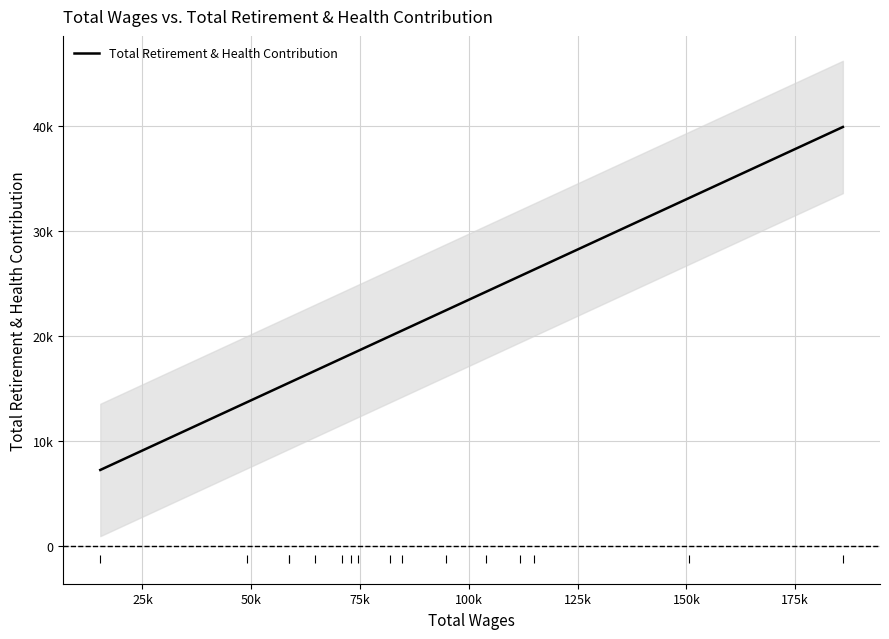

What is the label of the 7th point from the left?

150k